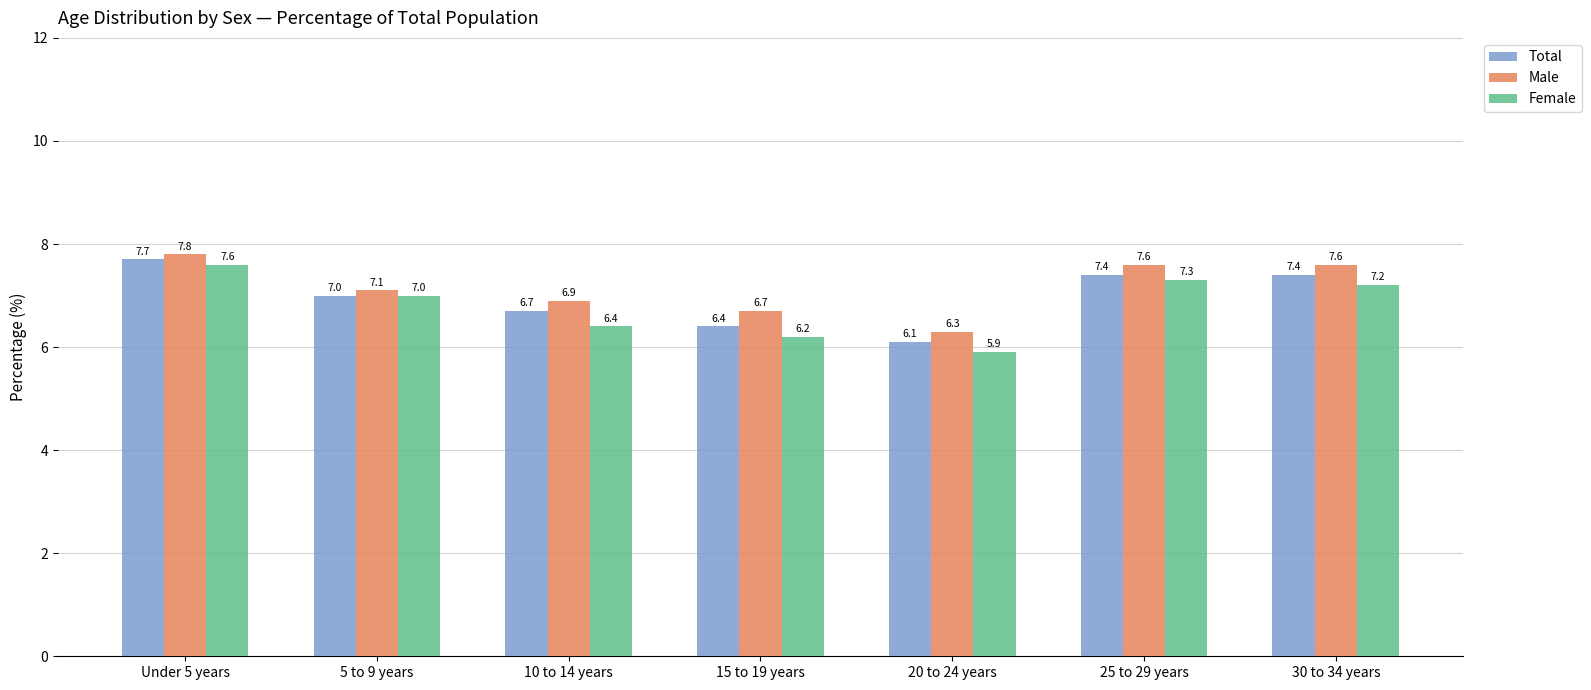

What is the difference between the maximum and second lowest values in the Total series?

1.3